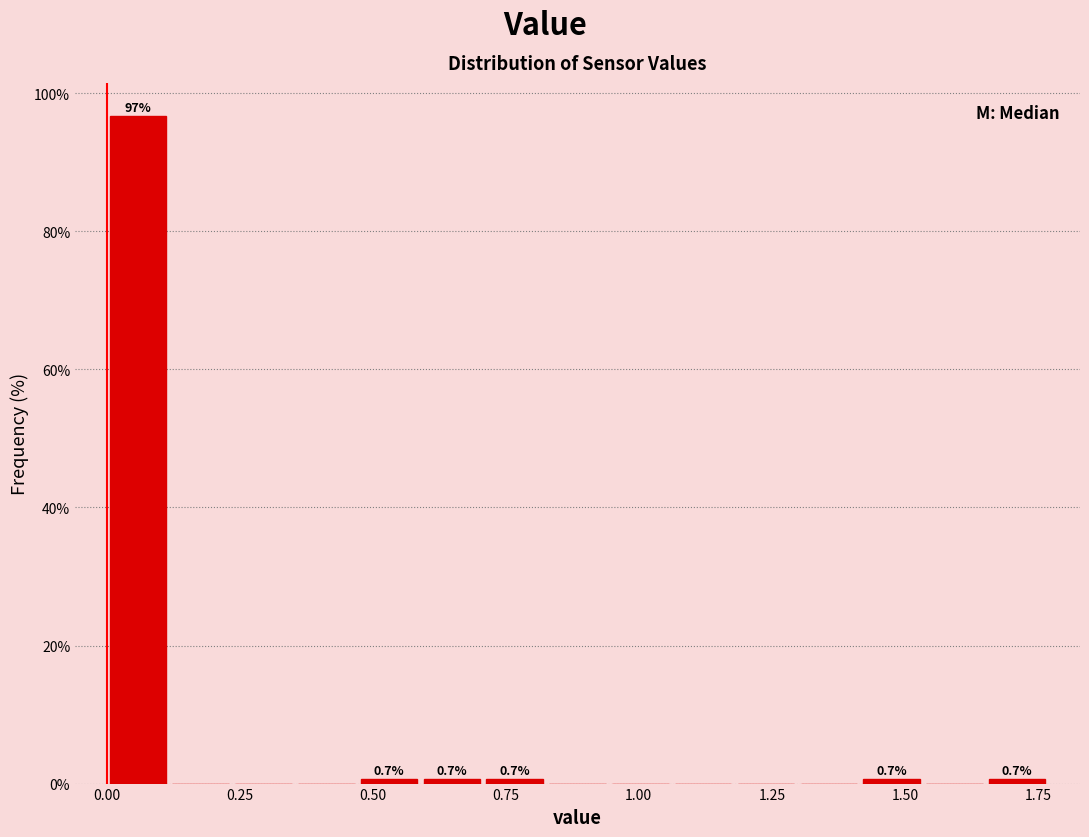

Around what value on the x-axis is the tallest bar? Give the approximate position of its centre, as read against the axis.

0.05